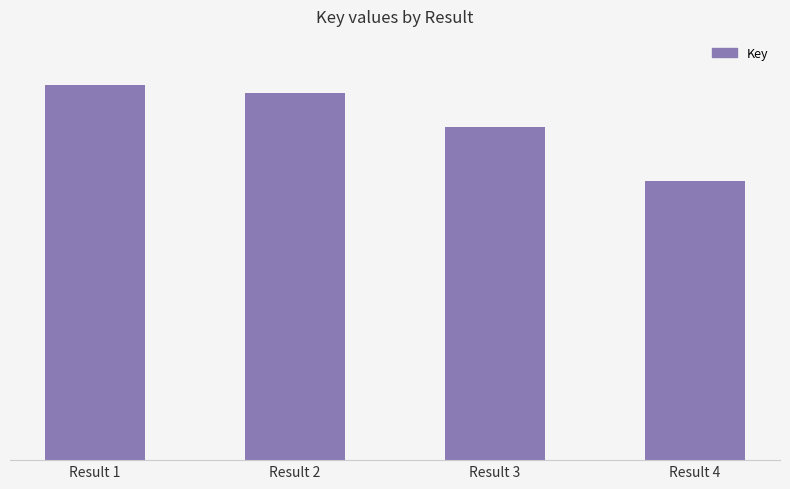

How many bars are there in total?

4